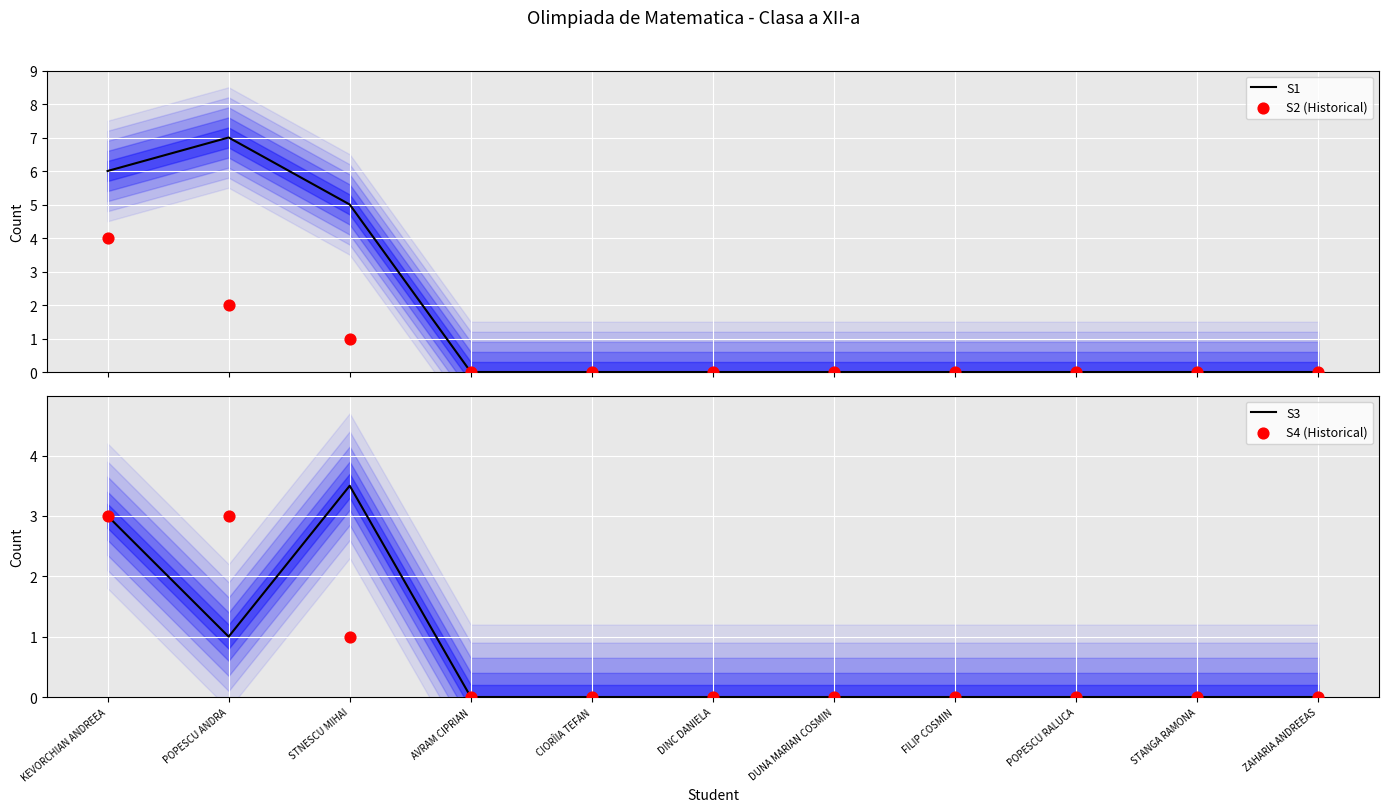

At how many categories does at least one series exceed 0?

3